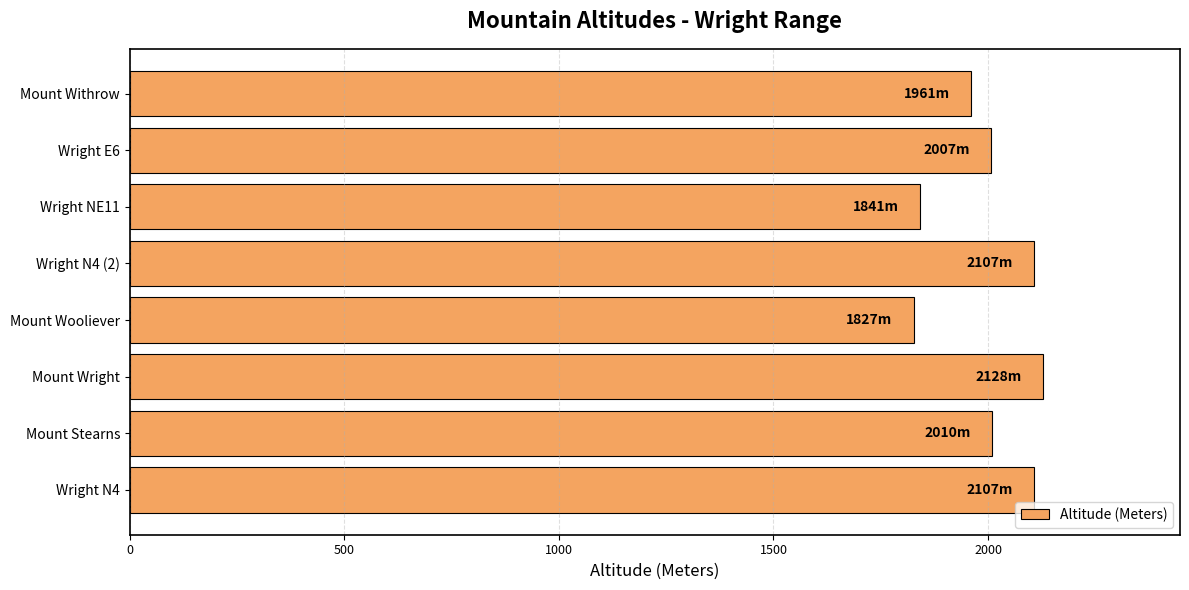

How many distinct data groups are displayed?

1